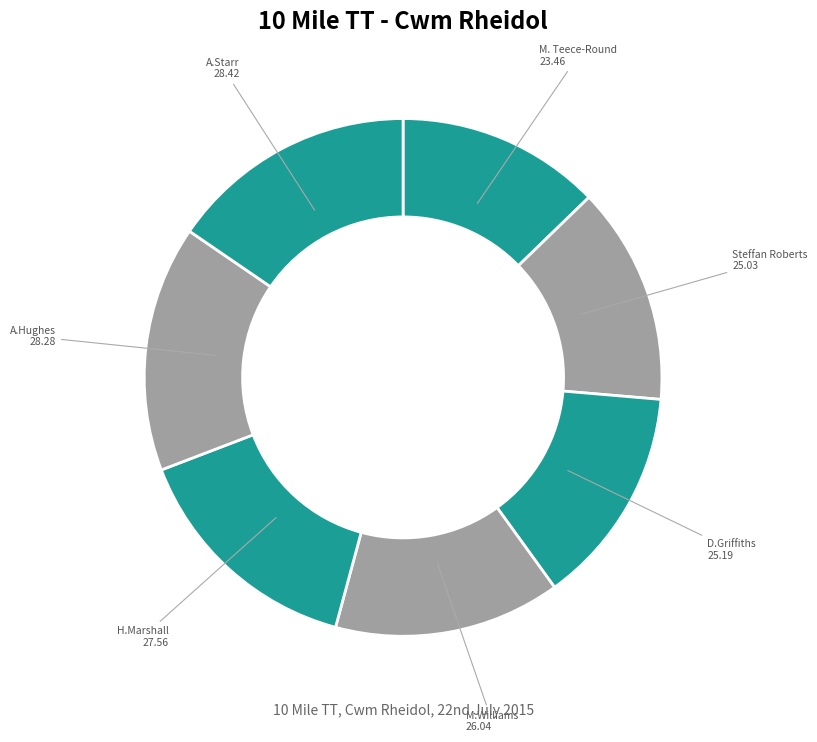

Which category has the smallest portion of the pie?

M. Teece-Round